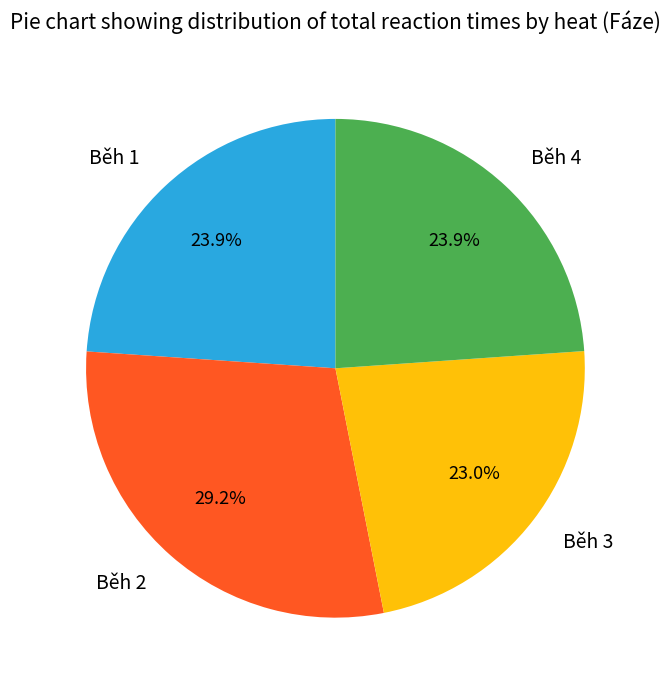

Between Běh 4 and Běh 3, which is larger?

Běh 4